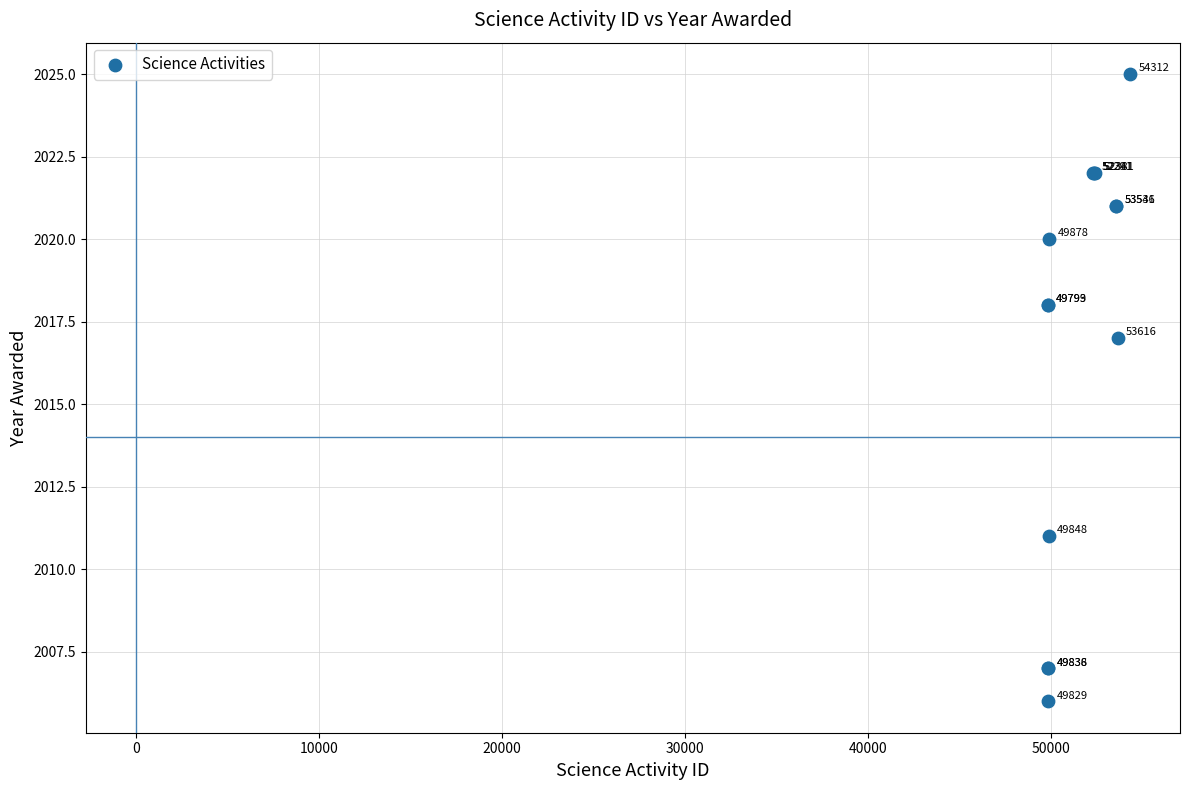

What Y value in the scatter plot is closest to 2015?

2017